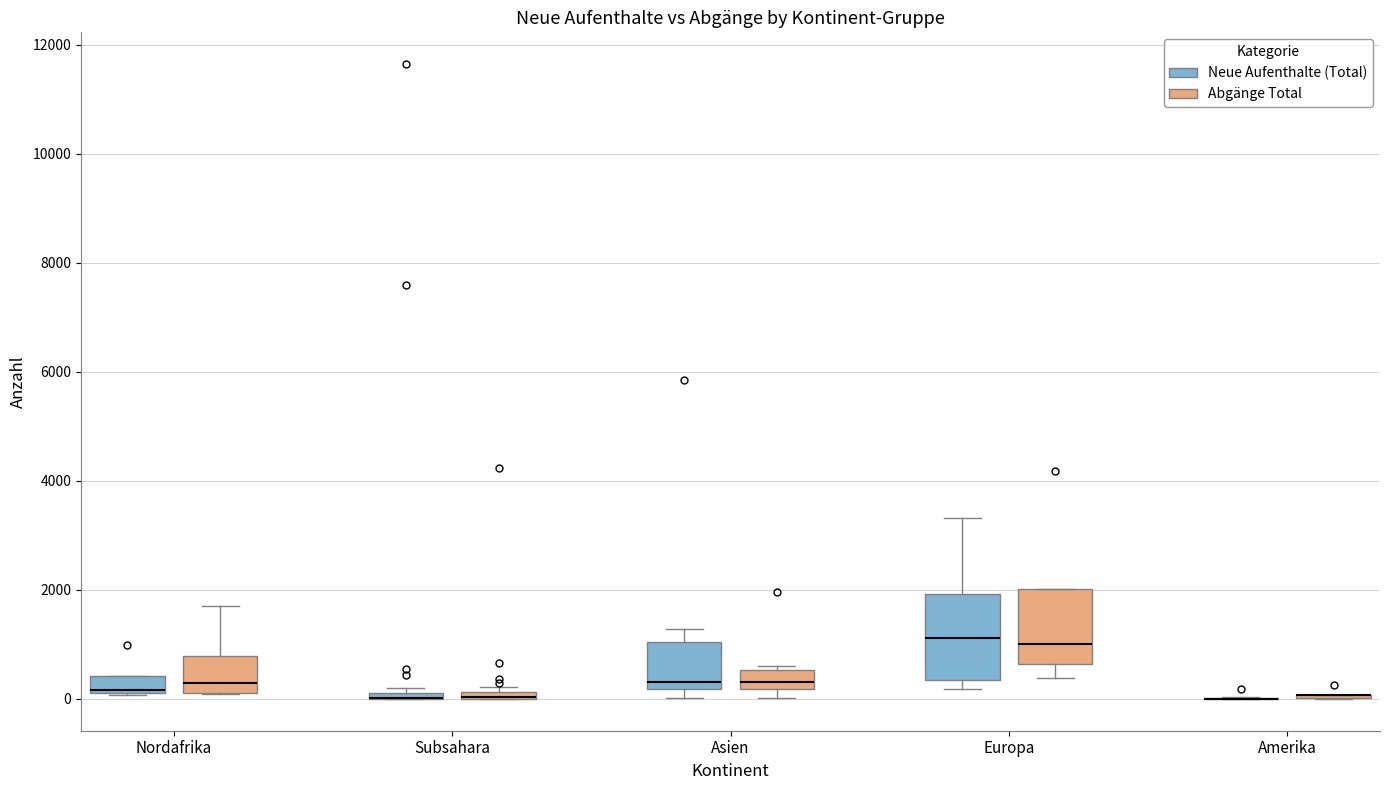

Comparing the boxes themselves (not the whiskers), which one is the tallest?

Europa (Neue Aufenthalte (Total))